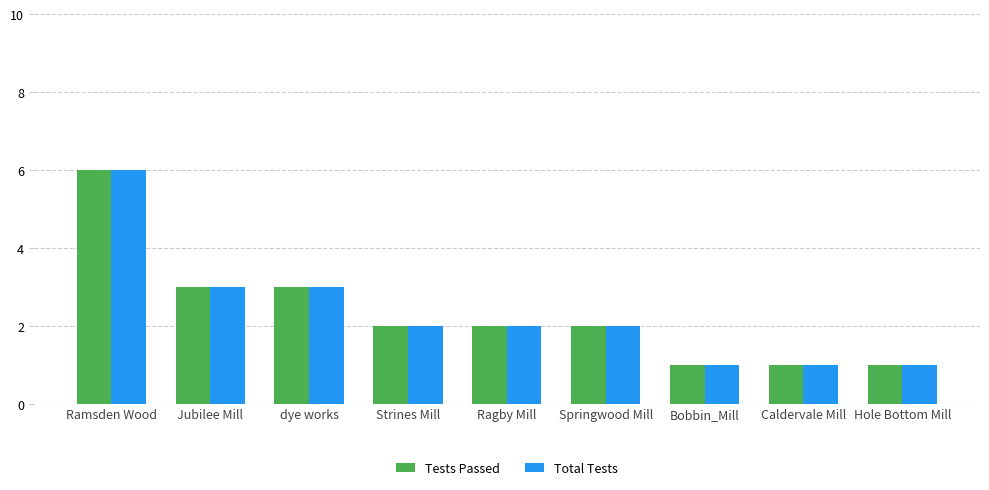

What is the difference between the maximum and second lowest values in the Tests Passed series?

5